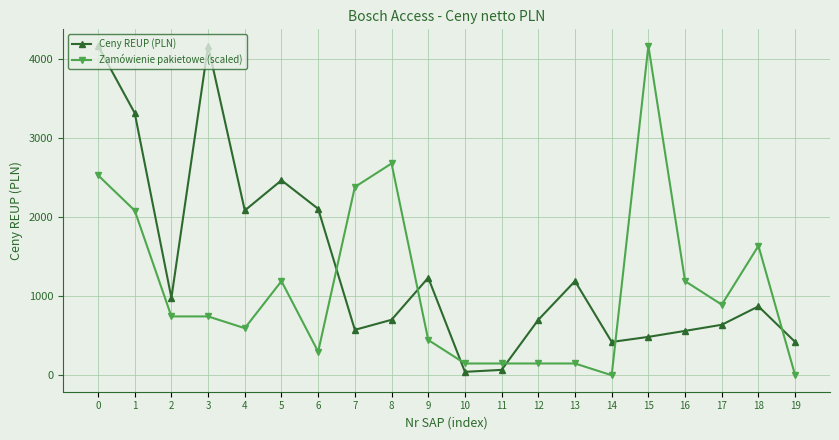

Count the number of categories in the chart.

20